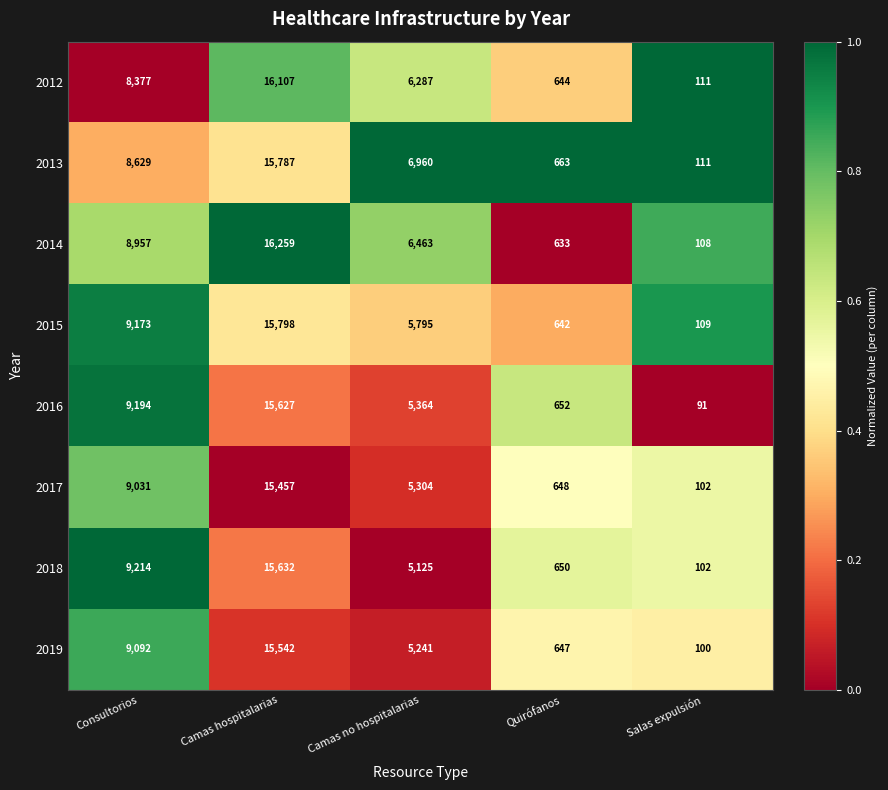

True or false: 2017 has a value of 5304 at Camas no hospitalarias.

True